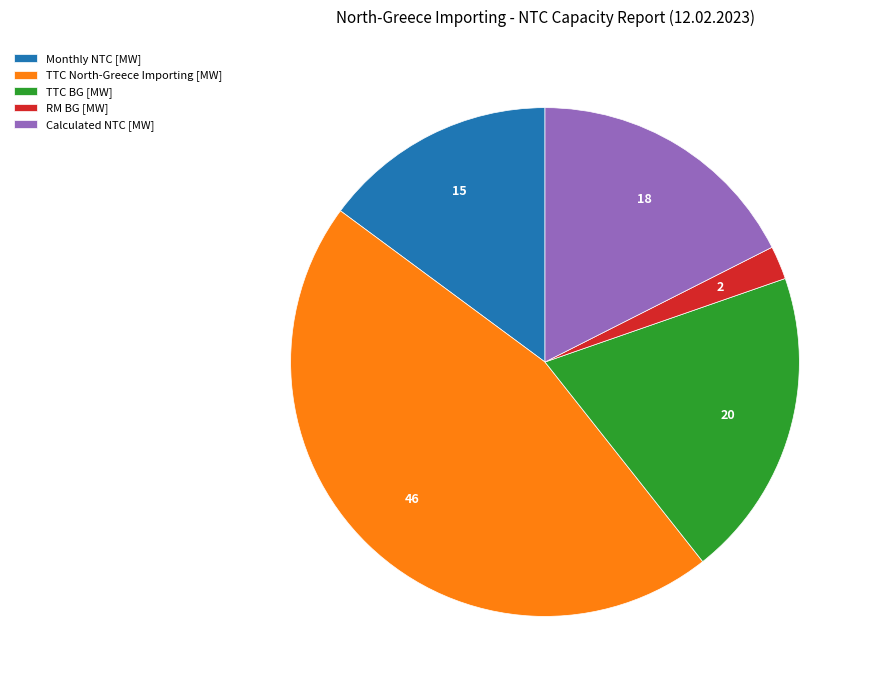

Do Monthly NTC [MW] and TTC BG [MW] together represent more than half of the pie?

No